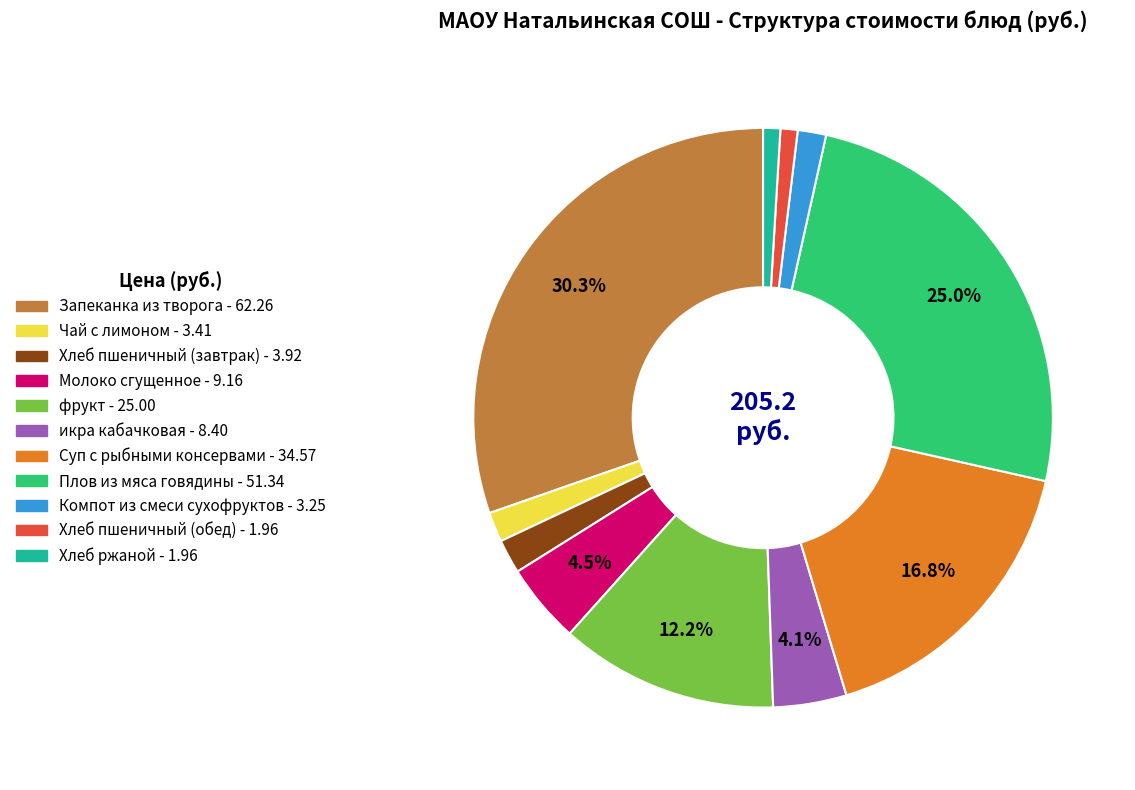

Is there a majority slice in this chart?

No